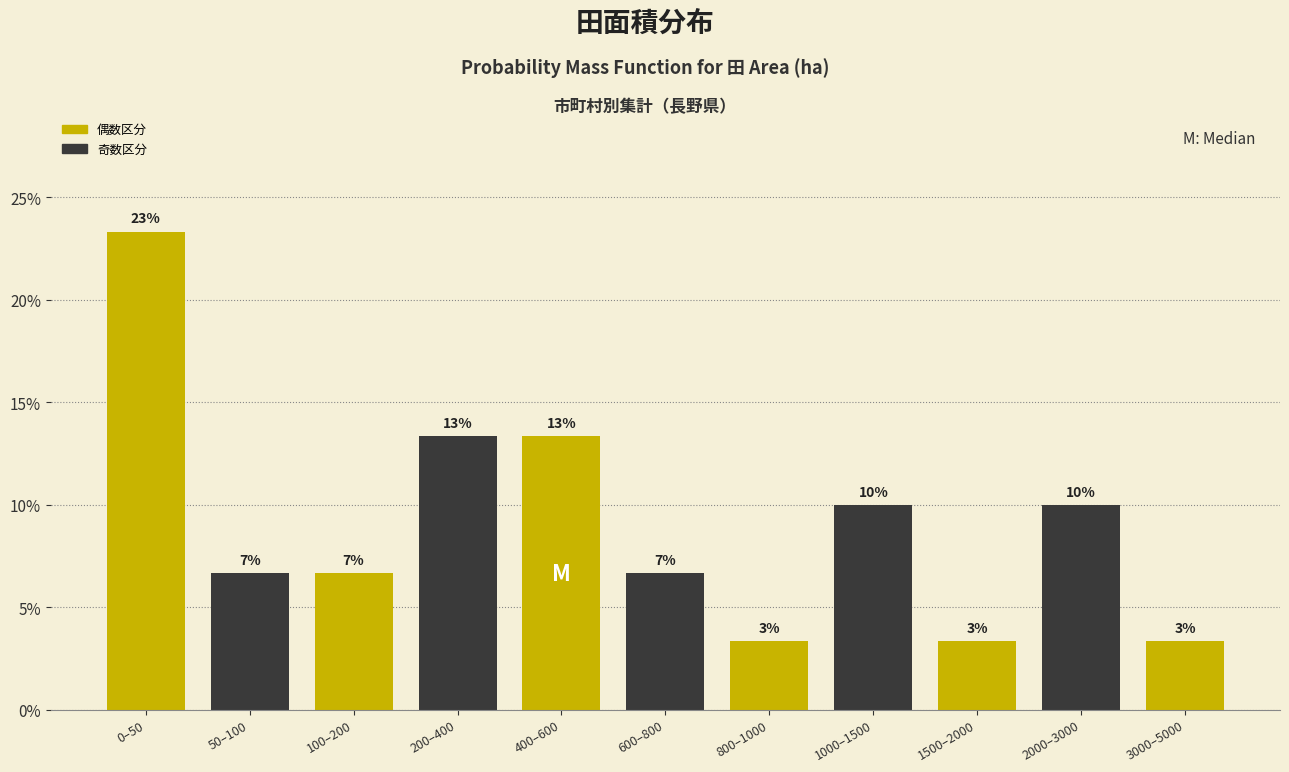

How many bars are there in total?

11